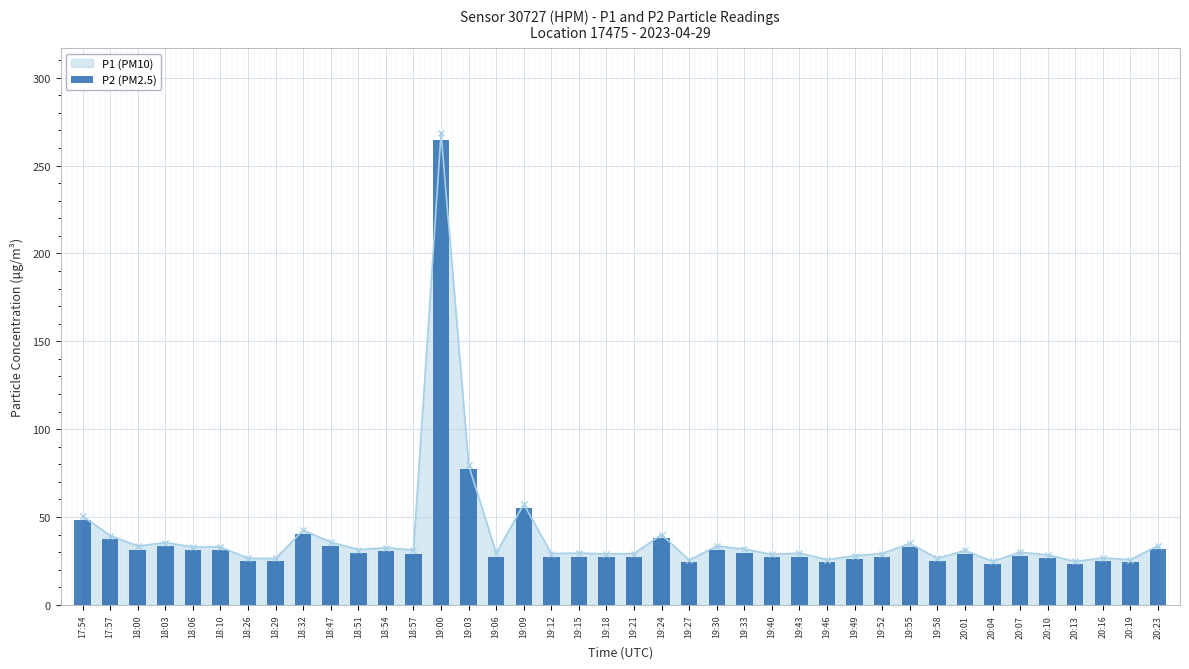

What is the approximate value at 19:21?

27.2